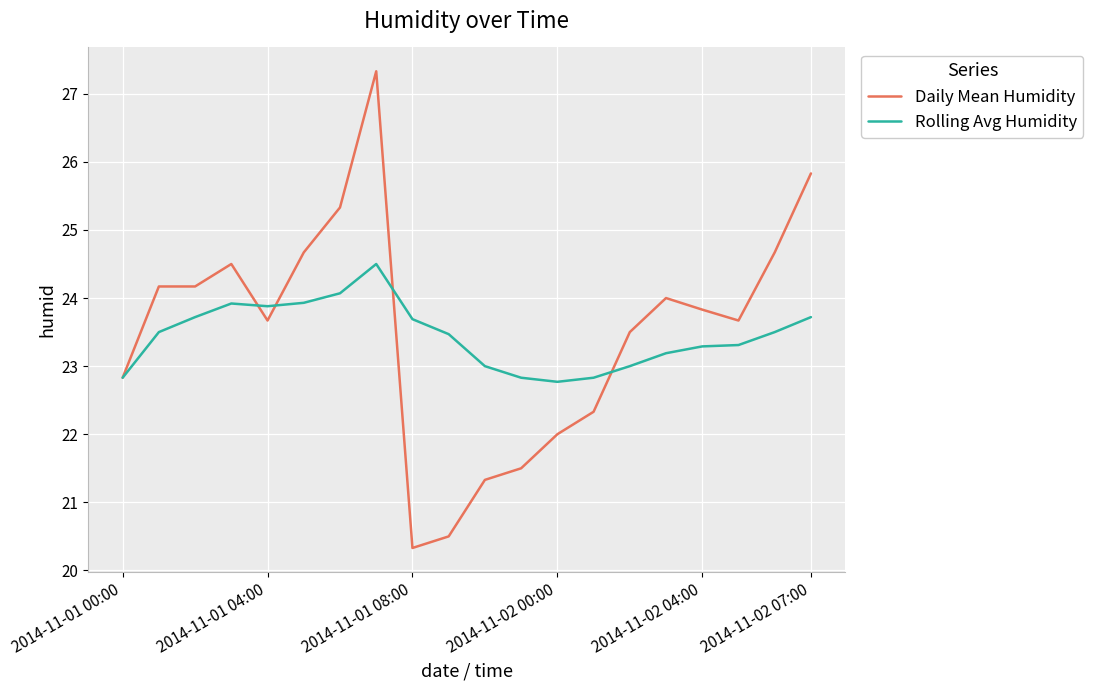

True or false: Daily Mean Humidity and Rolling Avg Humidity cross at least once.

True